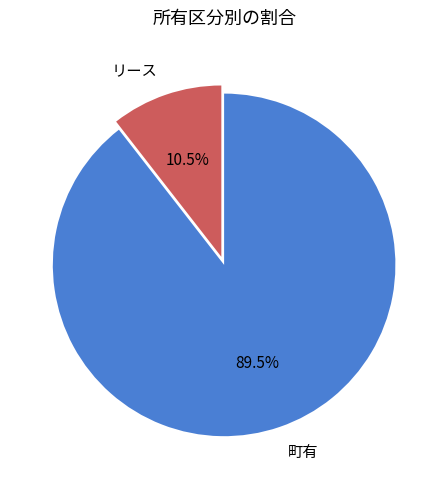

What is the ratio of the value at リース to the value at 町有?

0.1